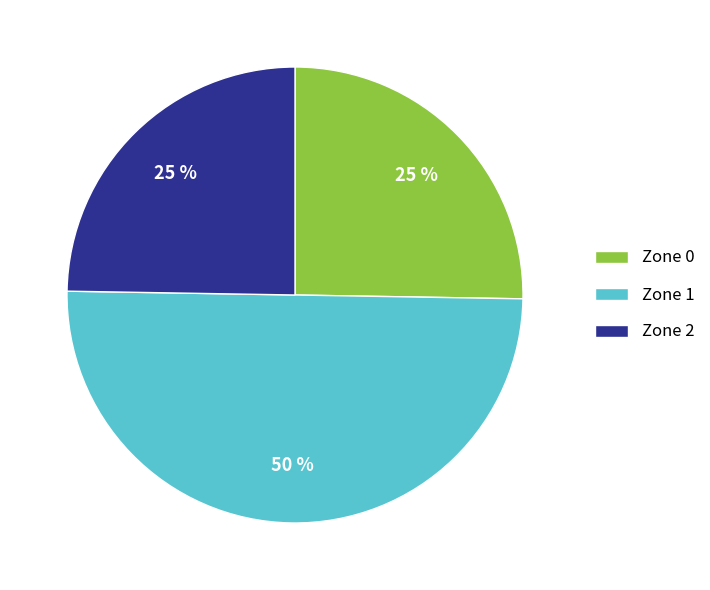

Does Zone 0 represent more than half of the total?

No